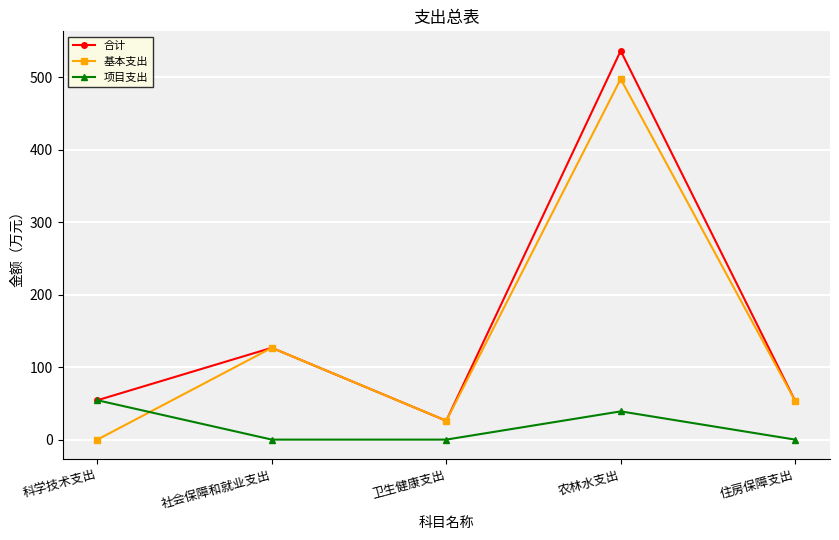

True or false: 项目支出 has a value of 0.0 at 社会保障和就业支出.

True